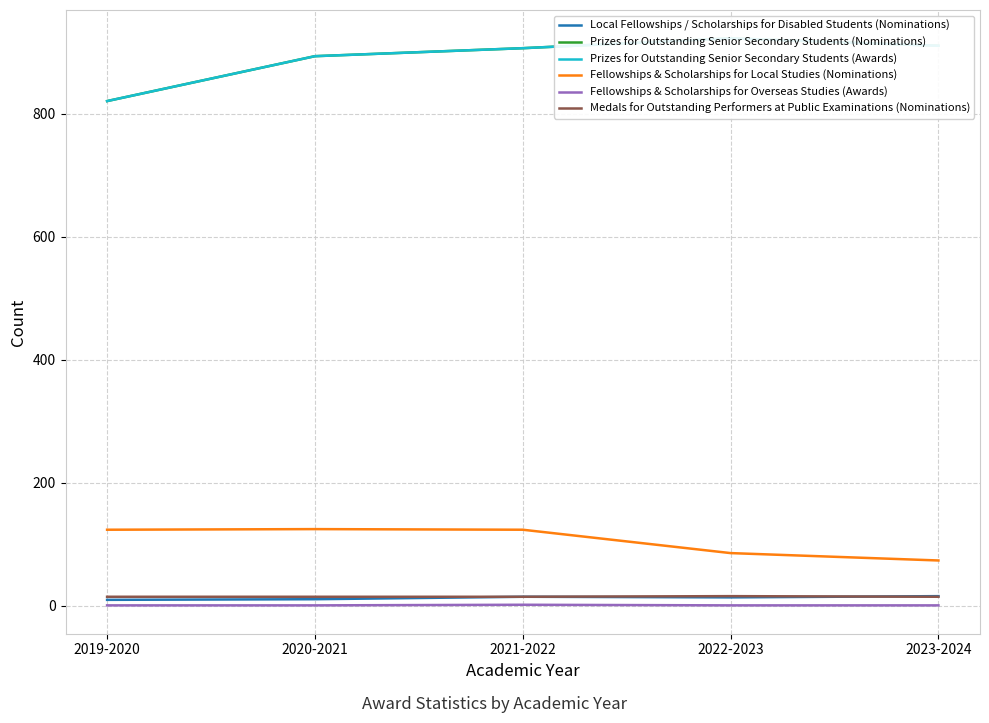

Rank the series by their maximum value, from highest to lowest.

Prizes for Outstanding Senior Secondary Students (Nominations), Prizes for Outstanding Senior Secondary Students (Awards), Fellowships & Scholarships for Local Studies (Nominations), Local Fellowships / Scholarships for Disabled Students (Nominations), Medals for Outstanding Performers at Public Examinations (Nominations), Fellowships & Scholarships for Overseas Studies (Awards)